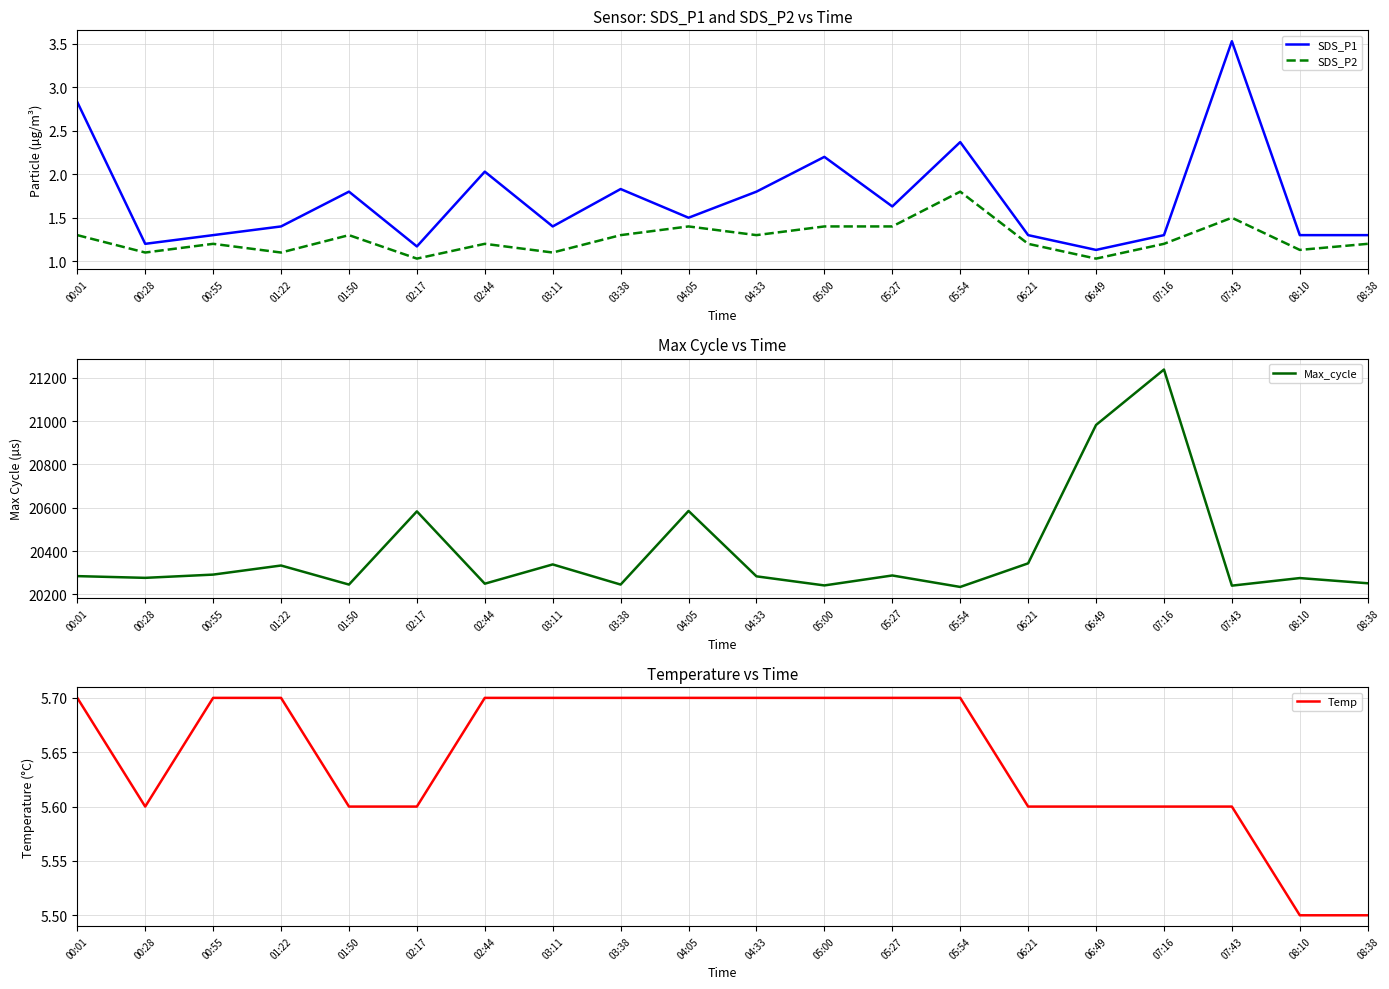

Which has a higher value, 01:50 or 00:01?

00:01